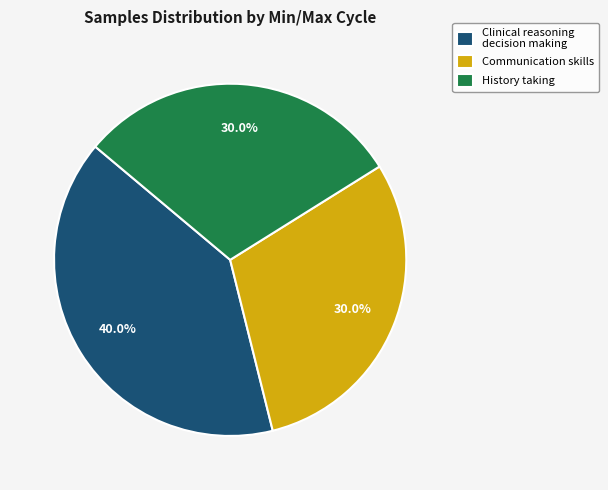

To the nearest percent, what is the average slice percentage?

33%